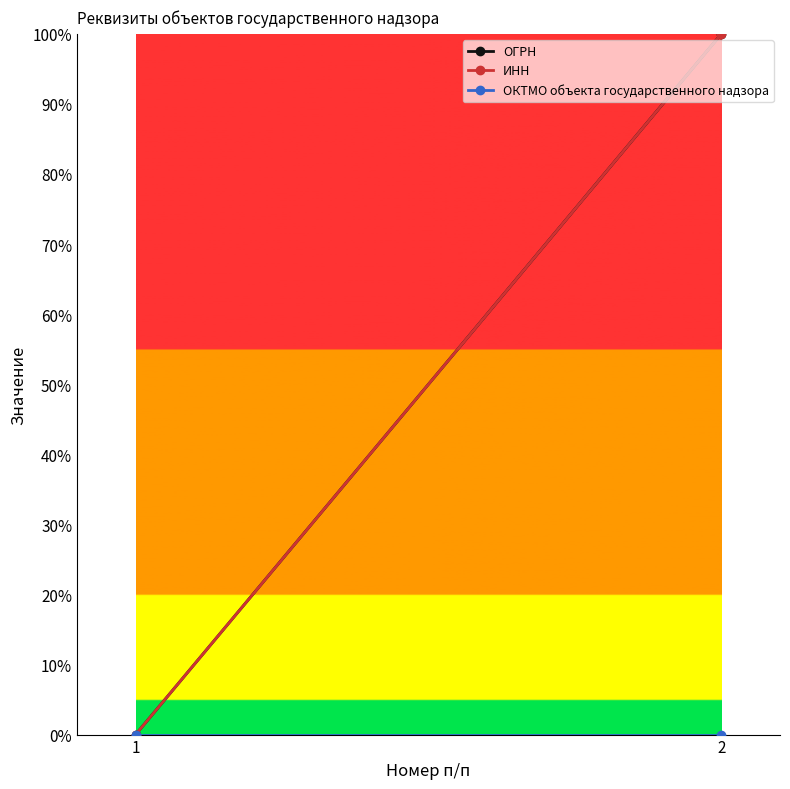

How many lines are shown in the chart?

3